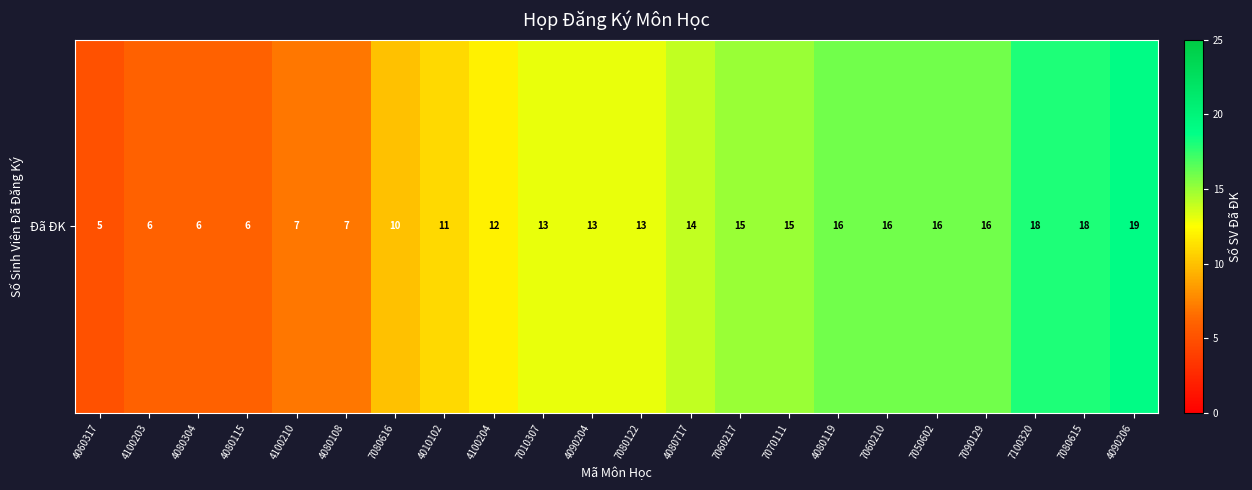

At which category does the chart reach its minimum across all series?

4060317